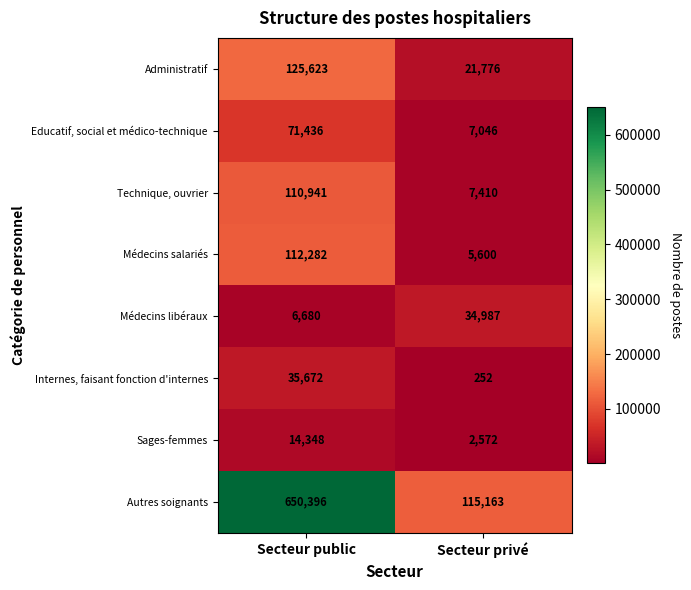

At which label is Autres soignants closest to 382779?

Secteur privé